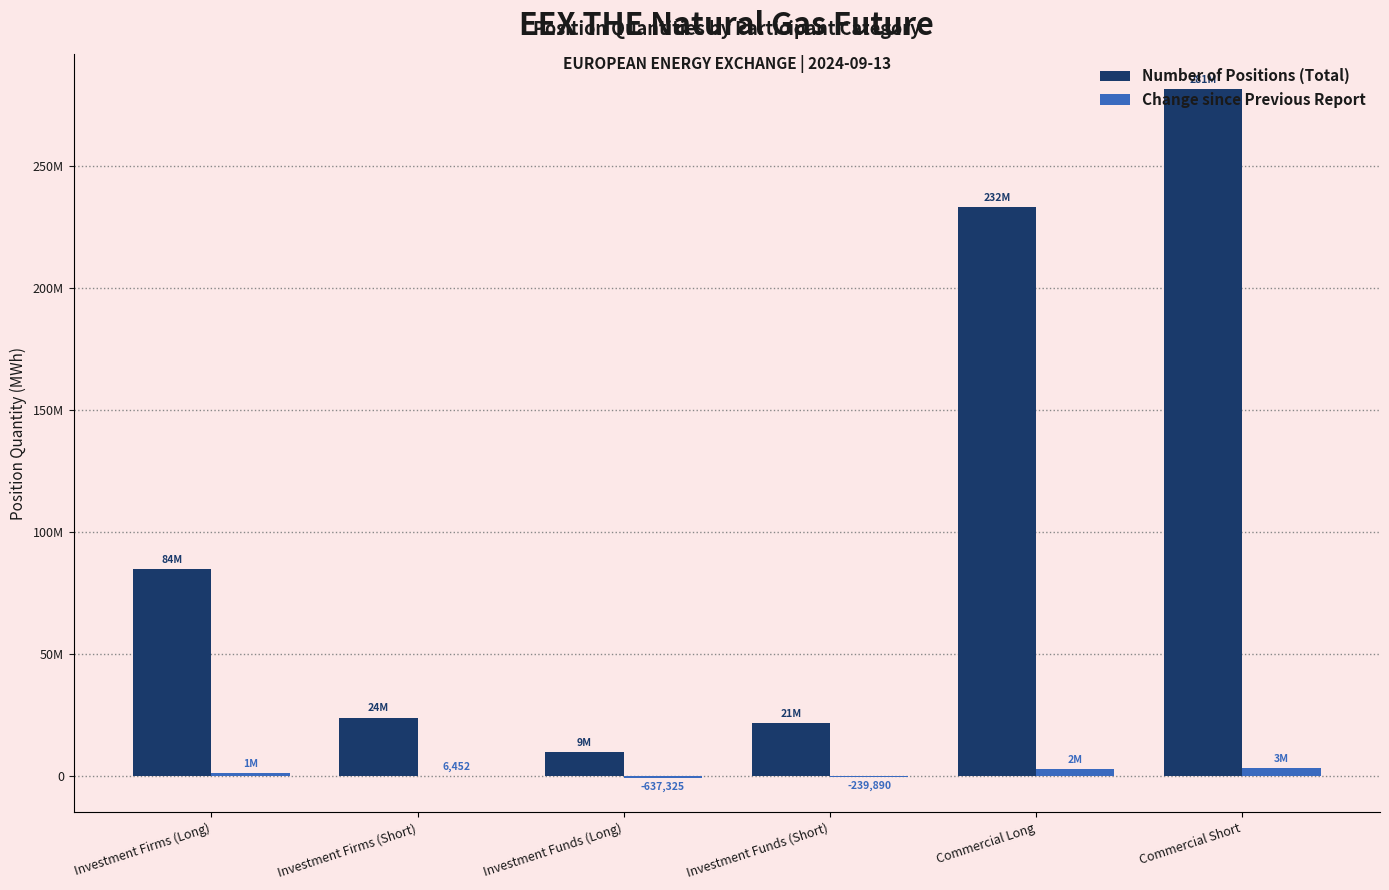

At which label does Number of Positions (Total) reach its minimum?

Investment Funds (Long)